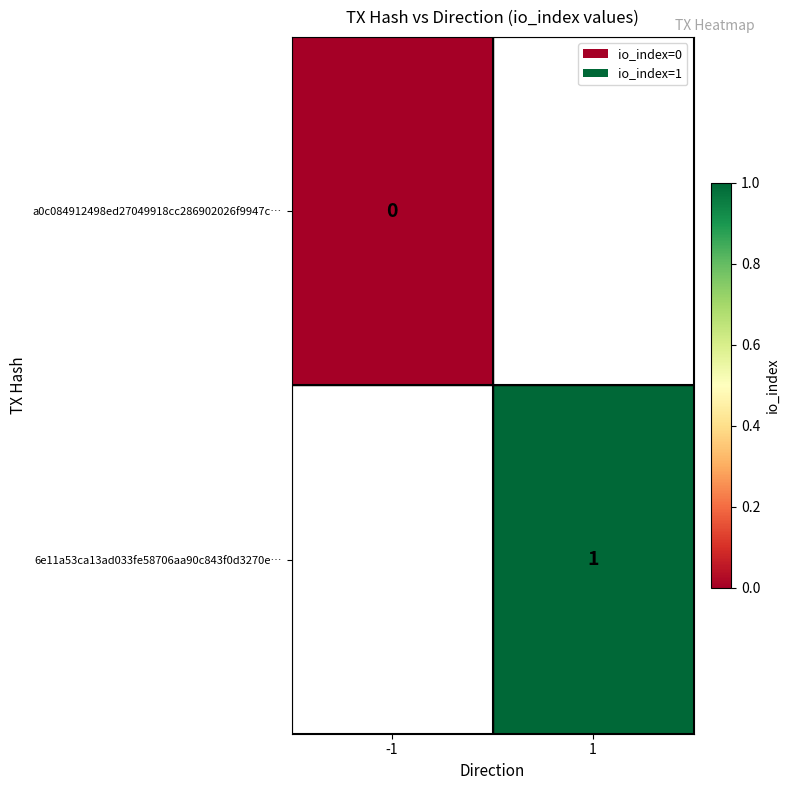

True or false: 6e11a53ca13ad033fe58706aa90c843f0d3270e… has a value of 0 at 1.

False